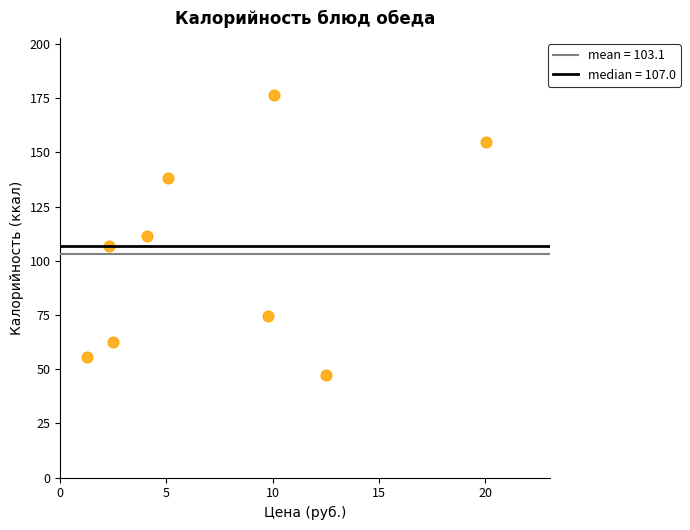

What is the range of X values (max minus min)?

18.8